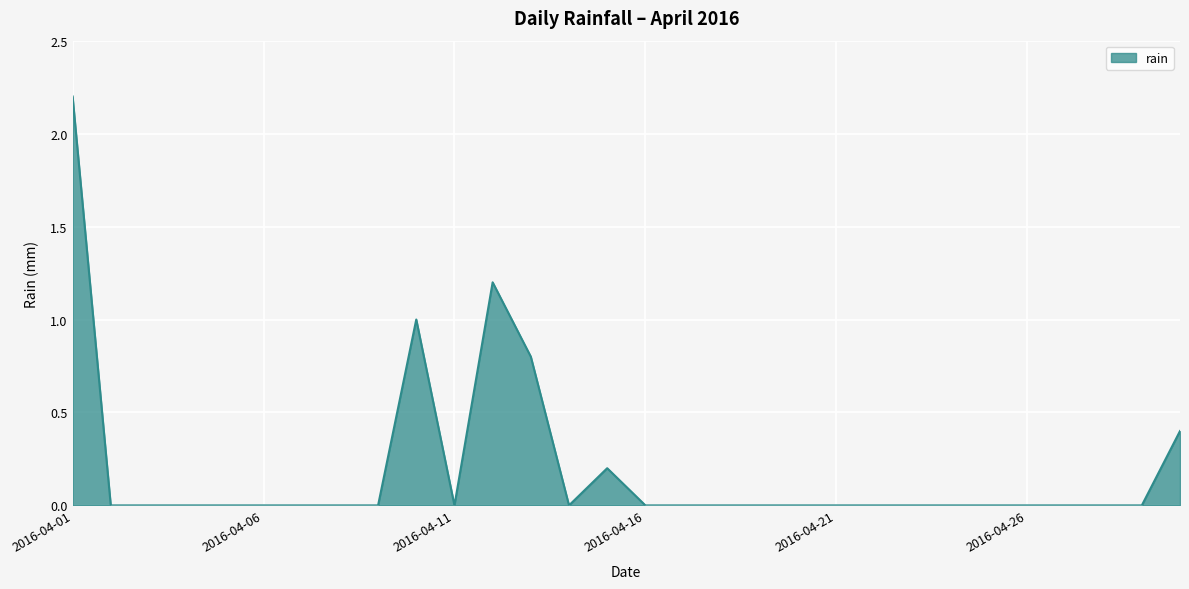

What is the difference between the second highest and minimum values?

1.2